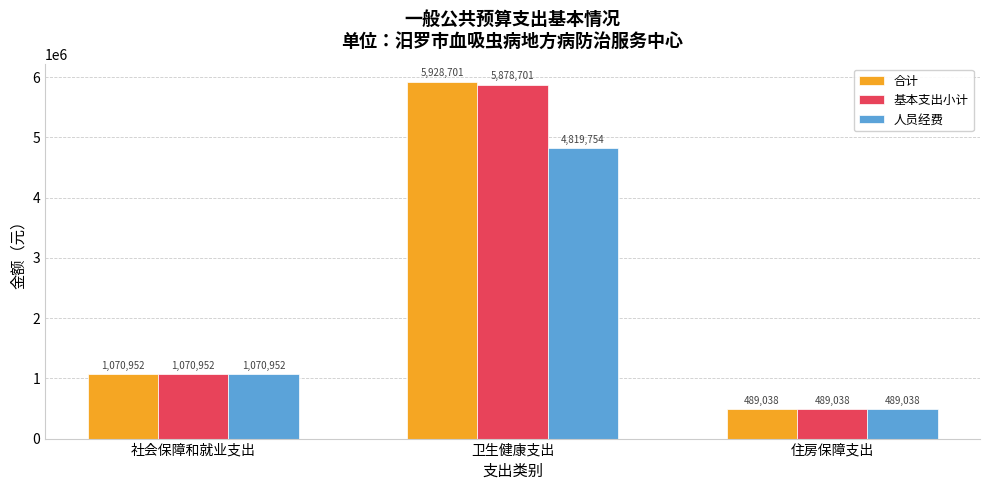

Which series has the largest total across all categories?

合计